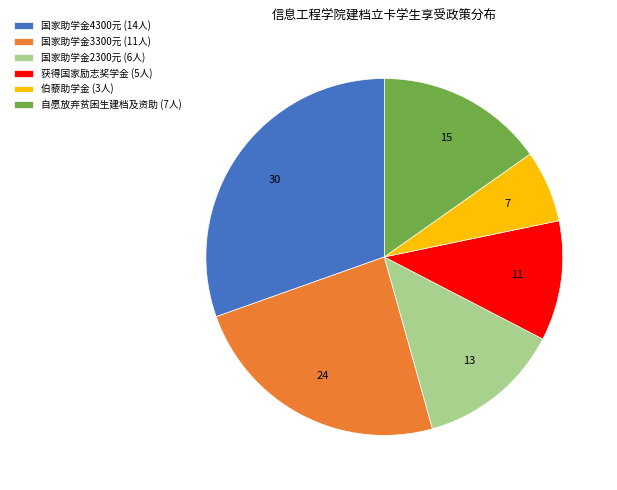

What is the ratio of the value at 获得国家励志奖学金 to the value at 国家助学金4300元?

0.4